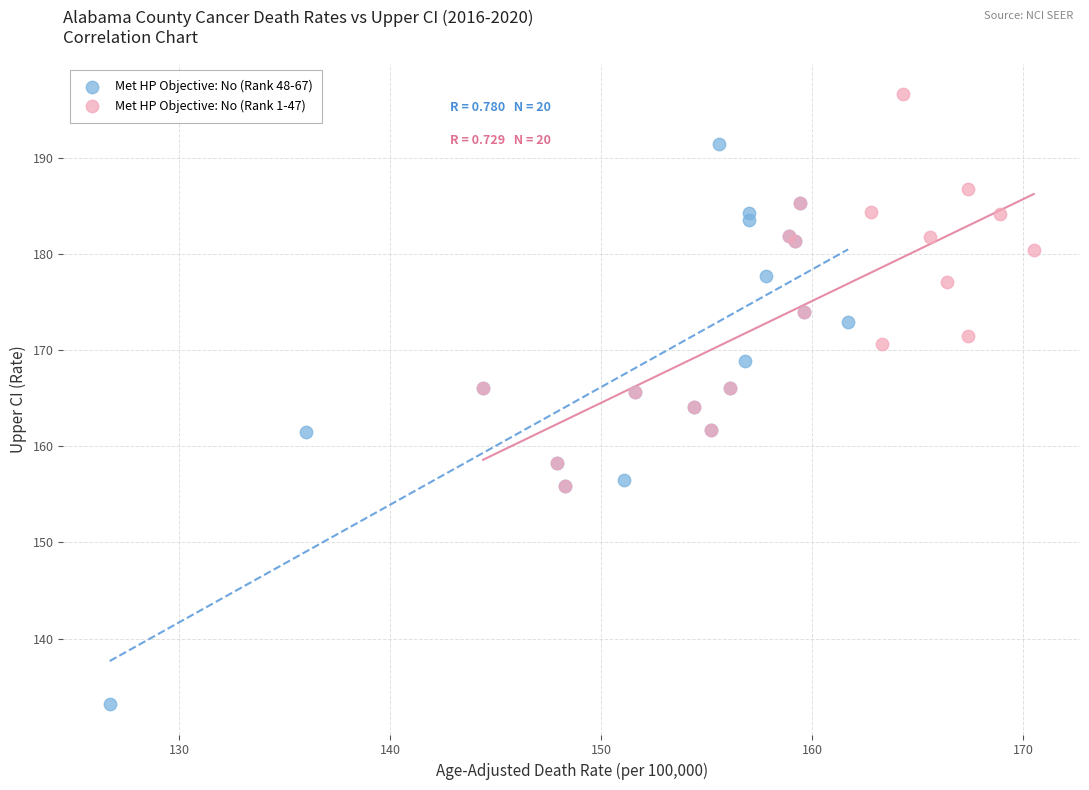

Which series contains the highest Y value?

Met HP Objective: No (Rank 1-47)